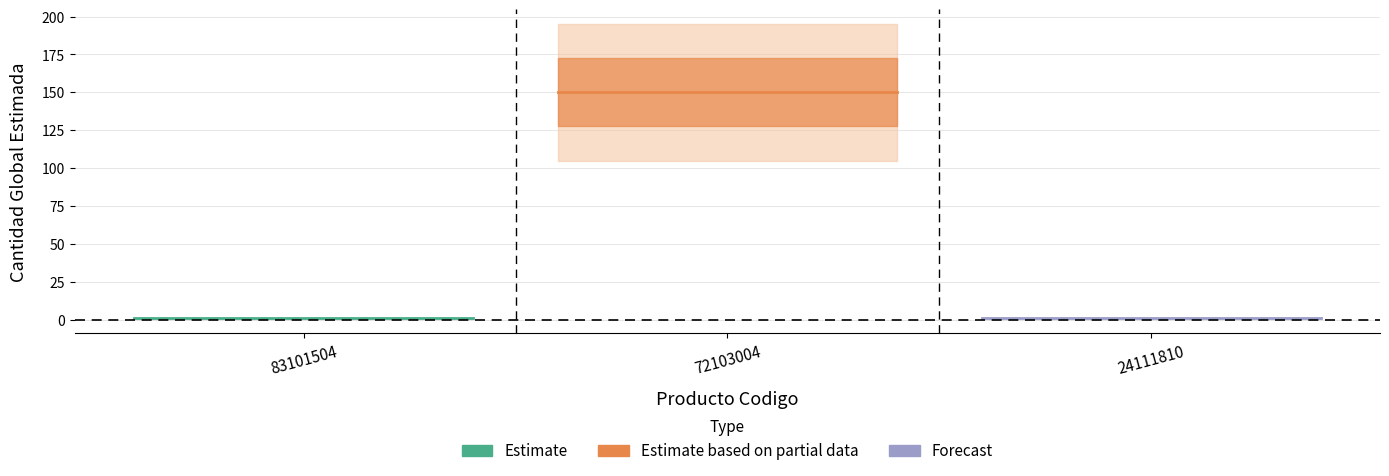

Reading right to left, what are all the values shown in this chart?

24111810=1	72103004=150	83101504=1